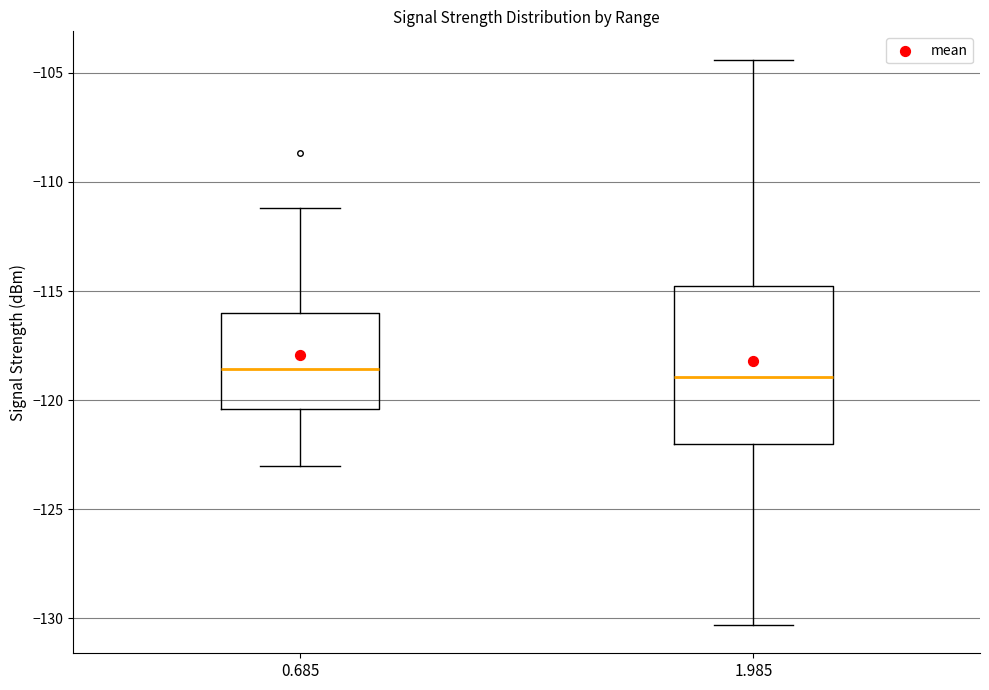

Reading left to right, read every box against the y-axis: the position of its median line, the range the box covers, and the ends of its whiskers. The values are not printed on the chart, so give them approximately, as read against the axis.

0.685: median -118.5, box -120.5 to -116.0, whiskers -123.0 to -111.0
1.985: median -119.0, box -122.0 to -115.0, whiskers -130.5 to -104.5